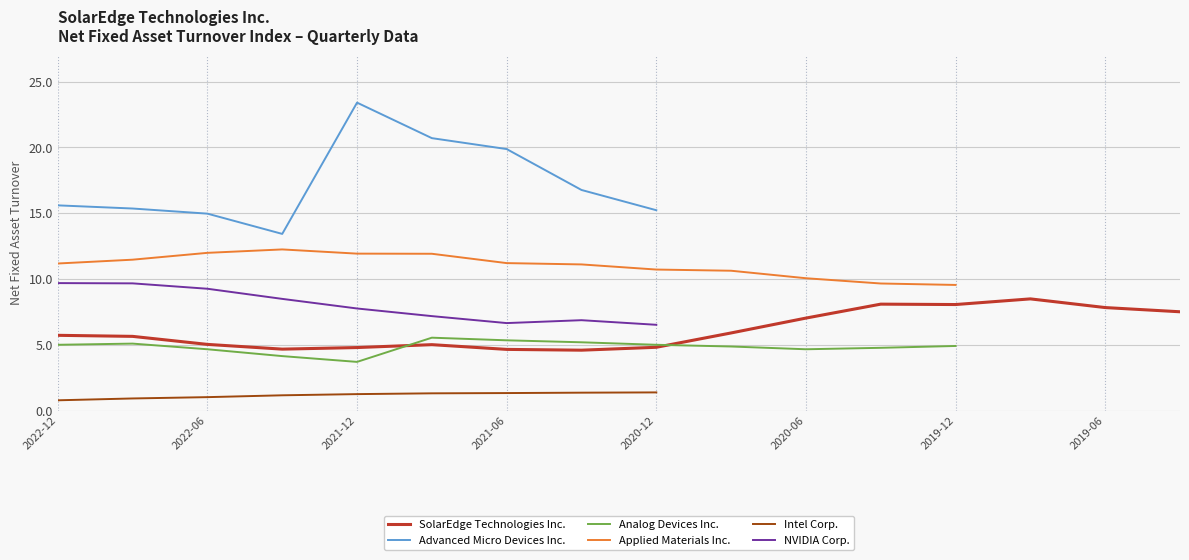

What is the highest value of the SolarEdge Technologies Inc. series?

8.5